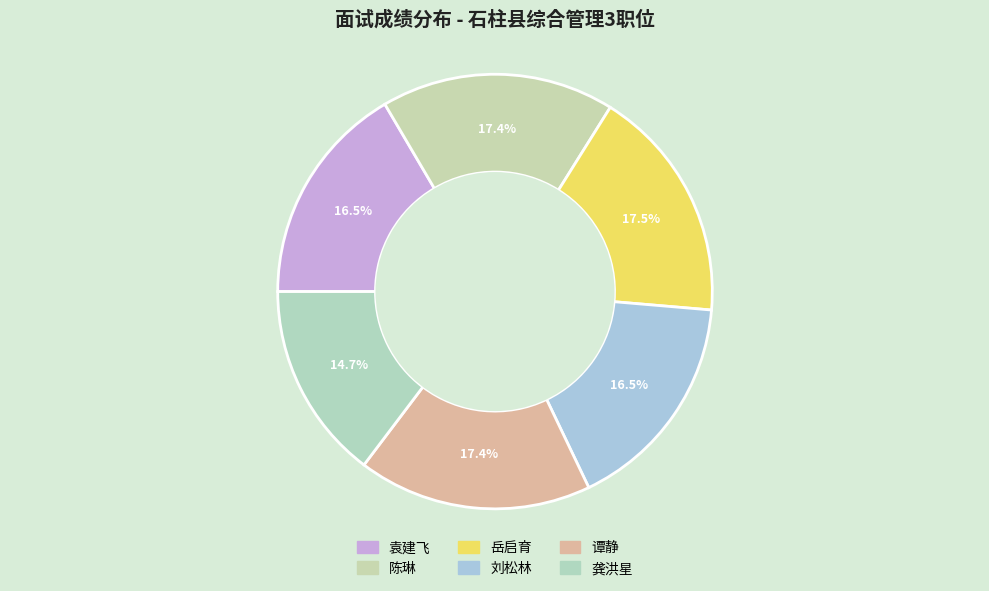

How many segments does this pie chart have?

6